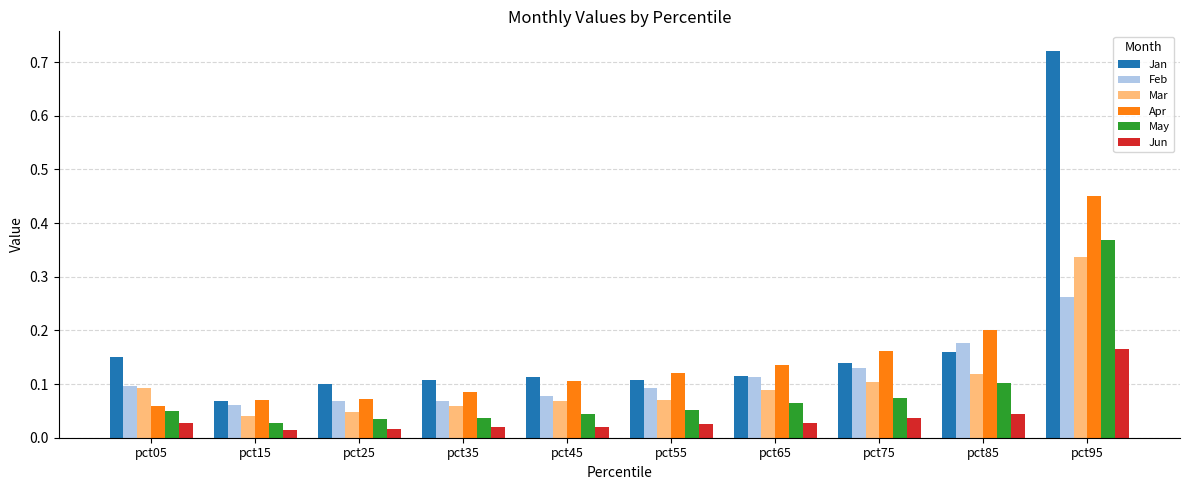

What is the total value across all series at pct95?

2.3